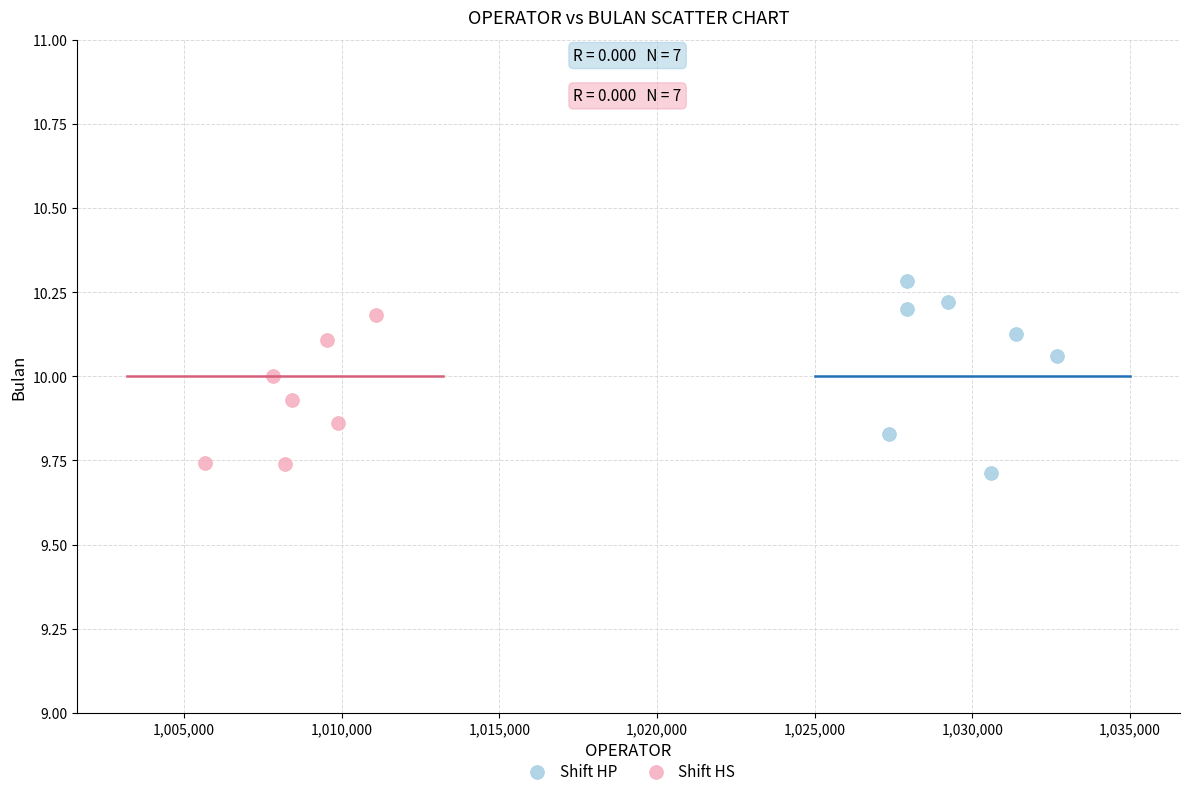

What are all the series names shown in the legend?

Shift HP, Shift HS